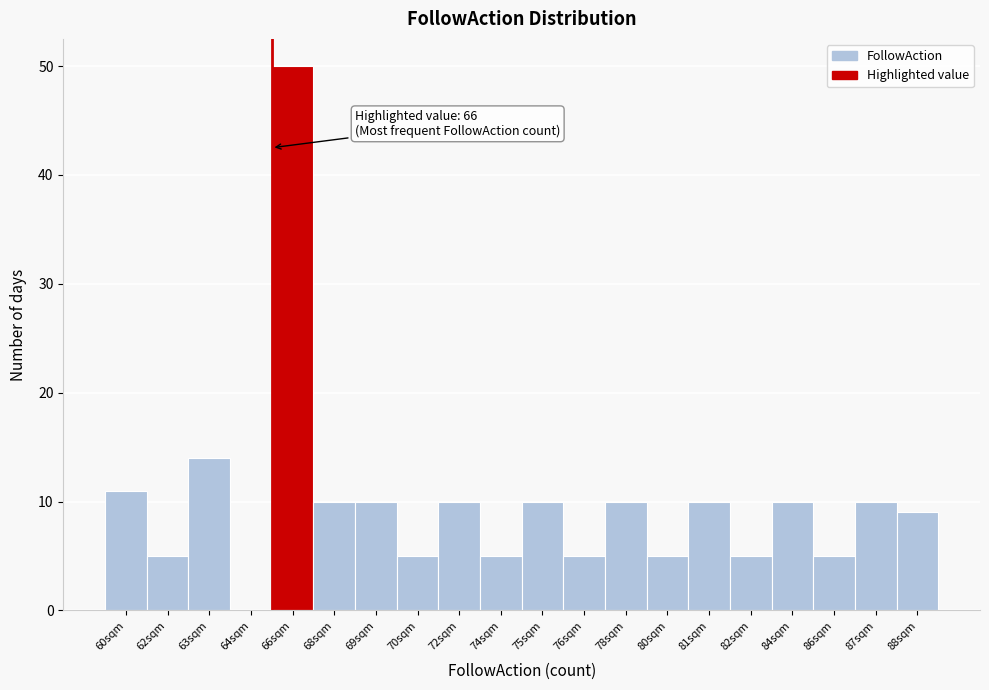

Reading right to left, transcribe all the data shown in this chart.

88sqm=9	87sqm=10	86sqm=5	84sqm=10	82sqm=5	81sqm=10	80sqm=5	78sqm=10	76sqm=5	75sqm=10	74sqm=5	72sqm=10	70sqm=5	69sqm=10	68sqm=10	66sqm=50	64sqm=0	63sqm=14	62sqm=5	60sqm=11